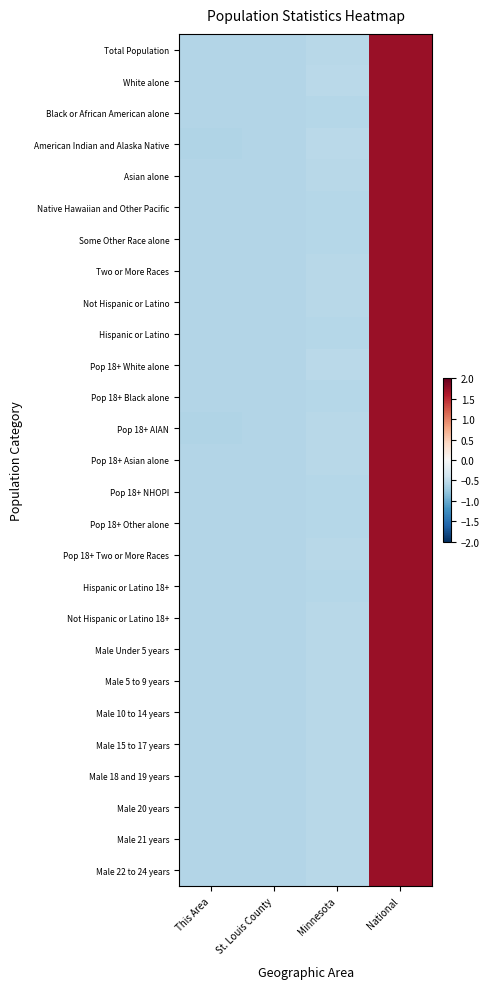

Count the number of categories in the chart.

4